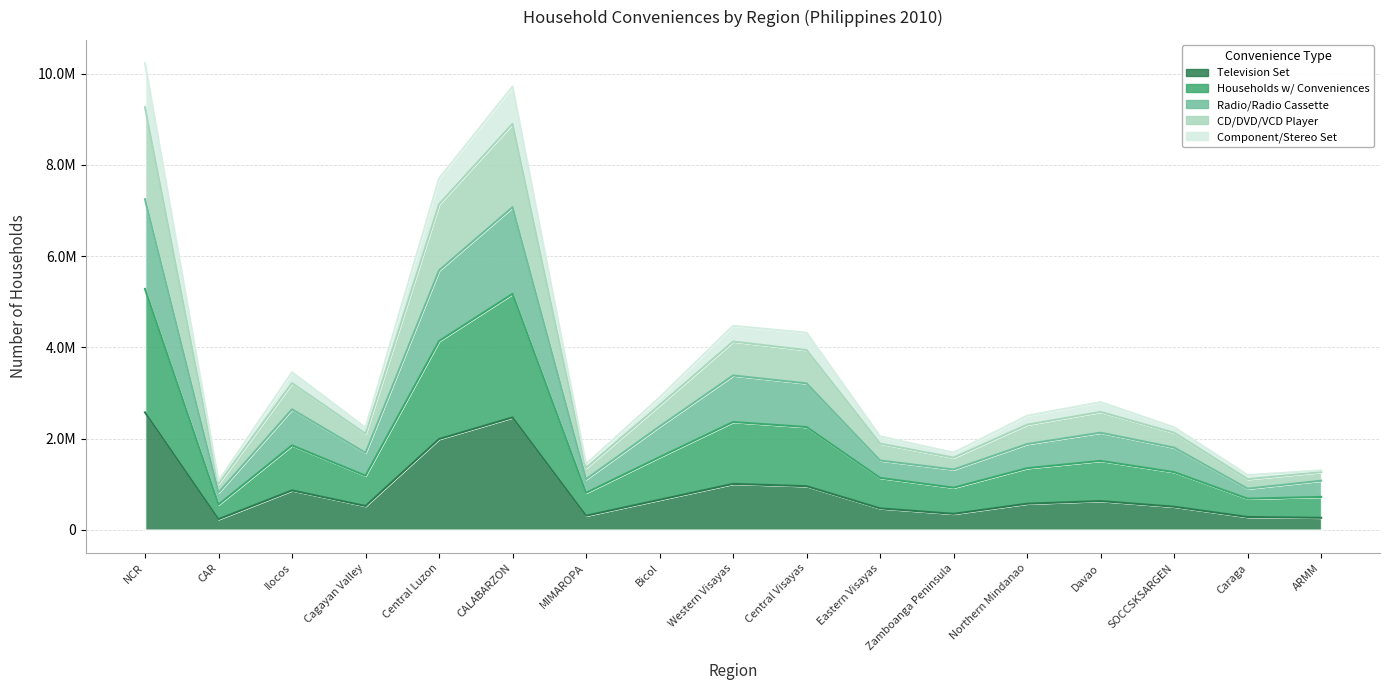

Where is the first local maximum for Television Set?

Ilocos